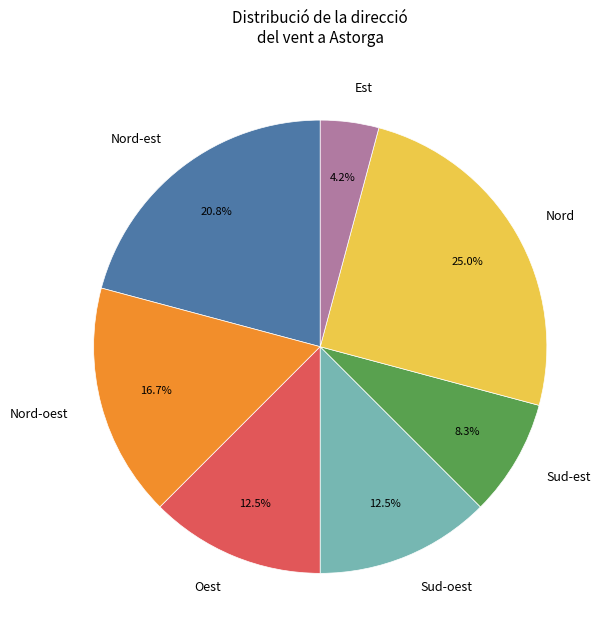

The Nord-oest slice represents 7% of the pie. True or false?

False